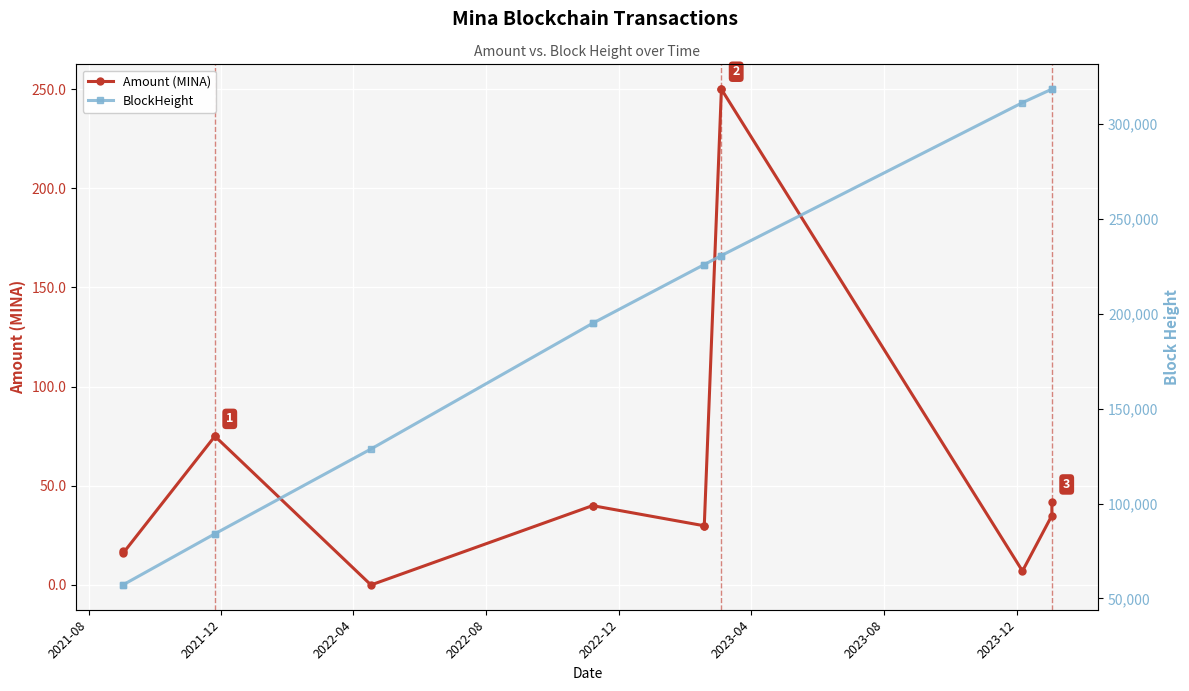

True or false: Amount (MINA) has more than 2 interior local peaks.

True